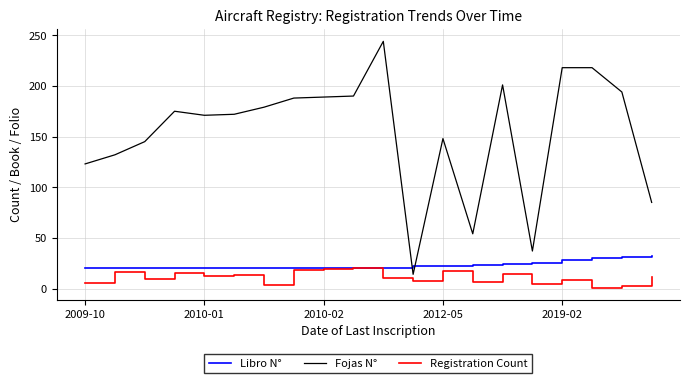

Which series has the largest total across all categories?

Fojas N°